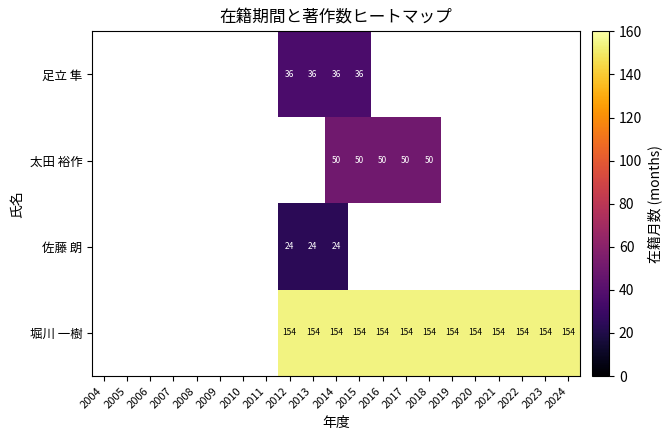

The value of 足立 隼 at 2013 is 57. True or false?

False